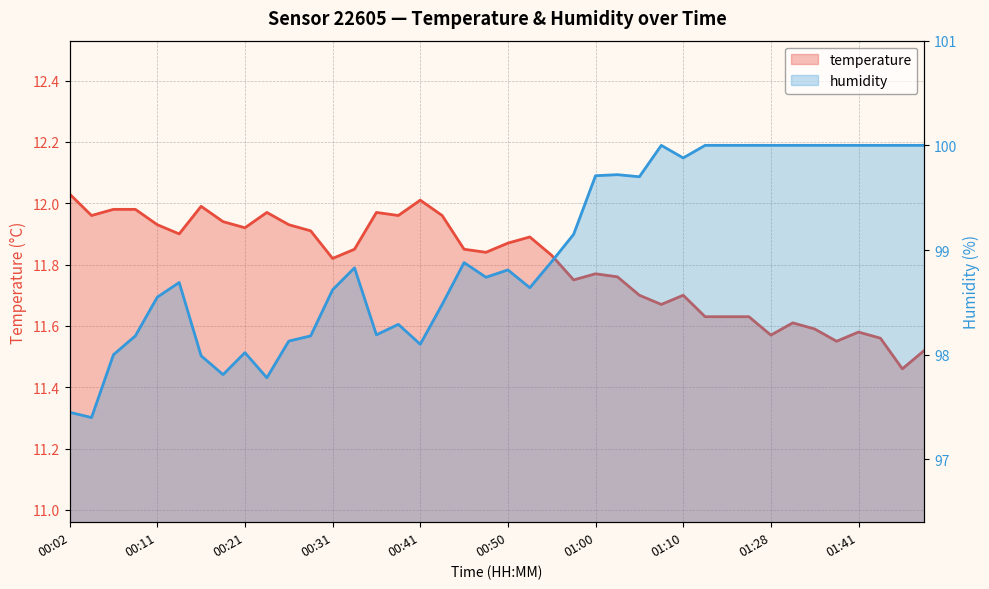

Reading right to left, what are all the values shown in this chart?

temperature: 11.5	11.5	11.6	11.6	11.6	11.6	11.6	11.6	11.6	11.6	11.6	11.7	11.7	11.7	11.8	11.8	11.8	11.8	11.9	11.9	11.8	11.8	12.0	12.0	12.0	12.0	11.8	11.8	11.9	11.9	12.0	11.9	11.9	12.0	11.9	11.9	12.0	12.0	12.0	12.0
humidity: 100.0	100.0	100.0	100.0	100.0	100.0	100.0	100.0	100.0	100.0	100.0	99.9	100.0	99.7	99.7	99.7	99.2	98.9	98.6	98.8	98.7	98.9	98.5	98.1	98.3	98.2	98.8	98.6	98.2	98.1	97.8	98.0	97.8	98.0	98.7	98.5	98.2	98.0	97.4	97.5